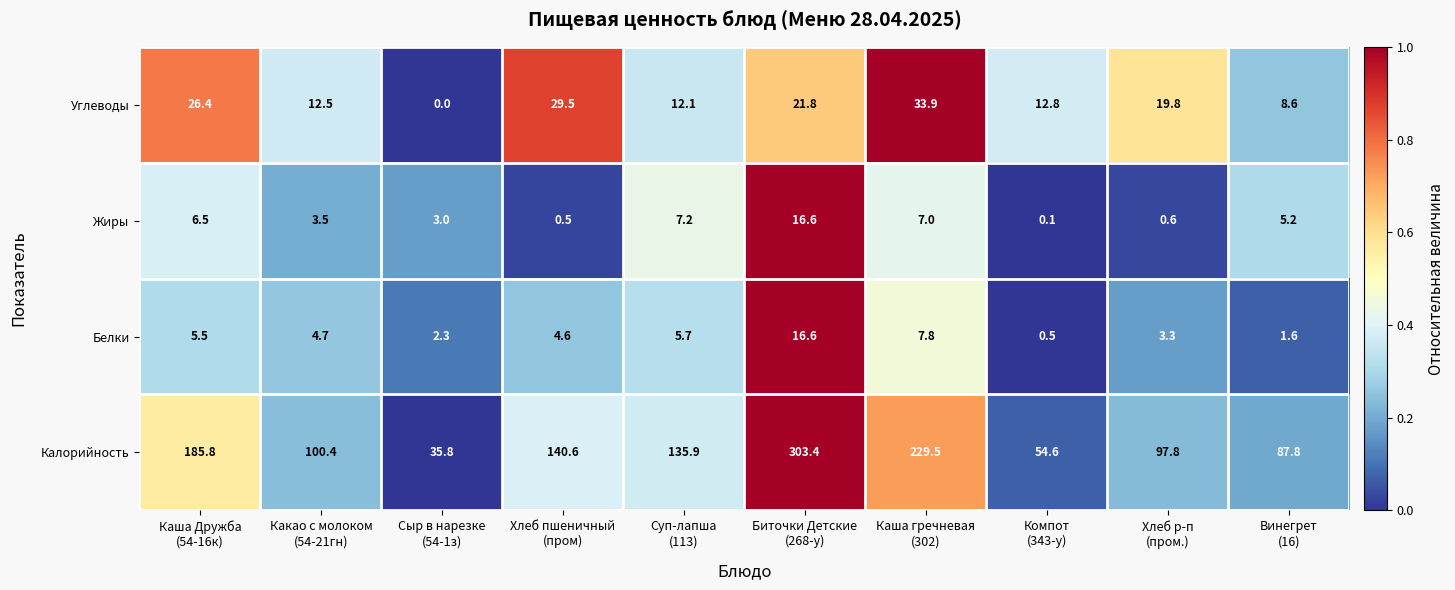

What is the greatest value displayed?

303.4